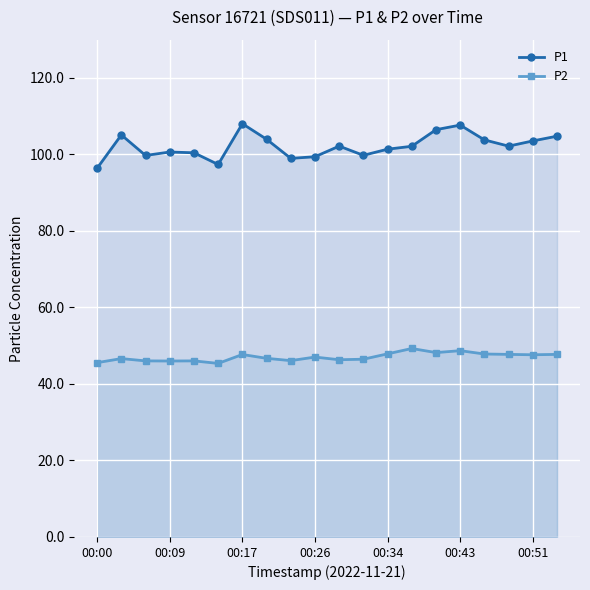

In P2, how many points are lower than both neighbors (excluding endpoints)?

6